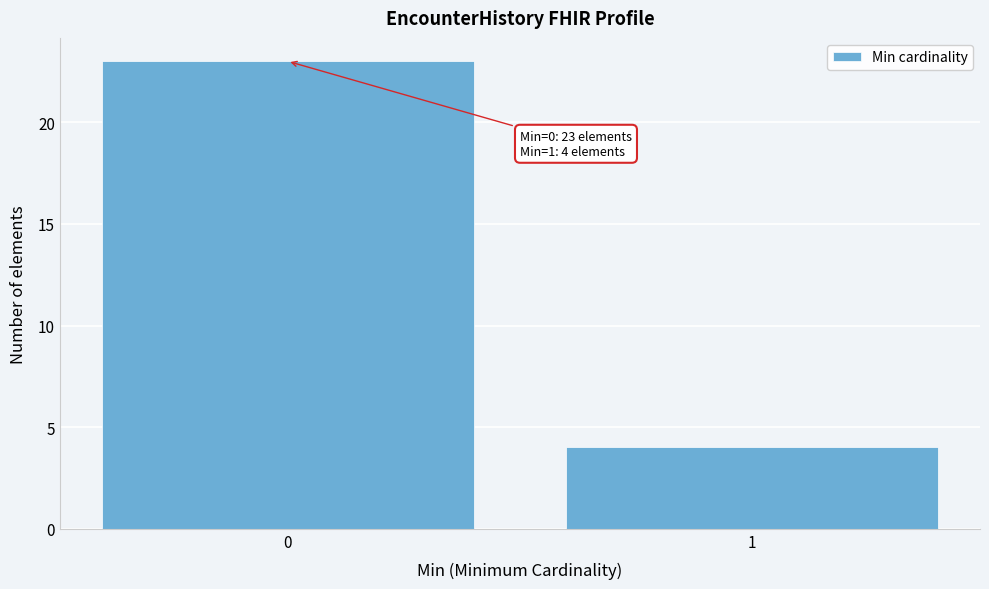

Reading left to right, transcribe all the data shown in this chart.

0=23	1=4